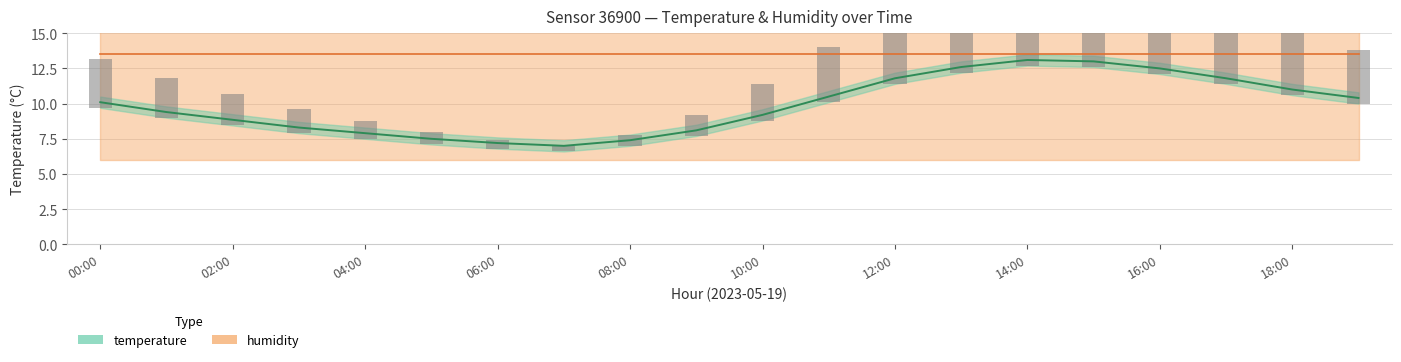

Which series has the widest spread of values?

temperature